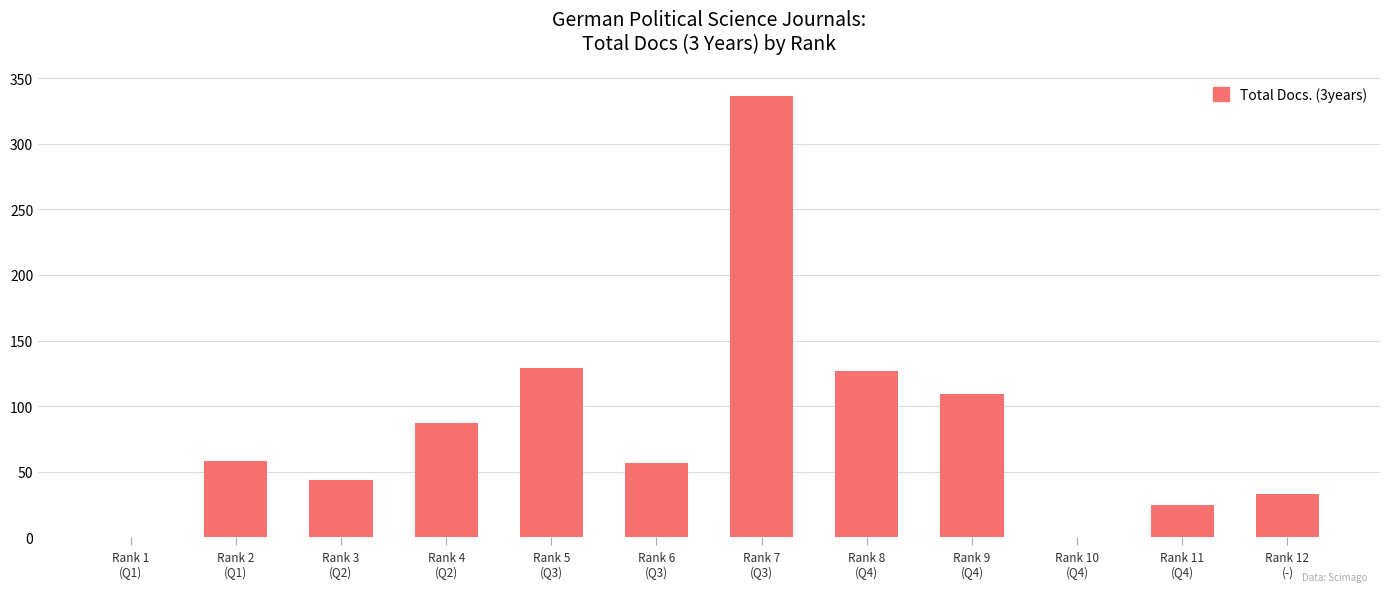

Count the number of categories in the chart.

12